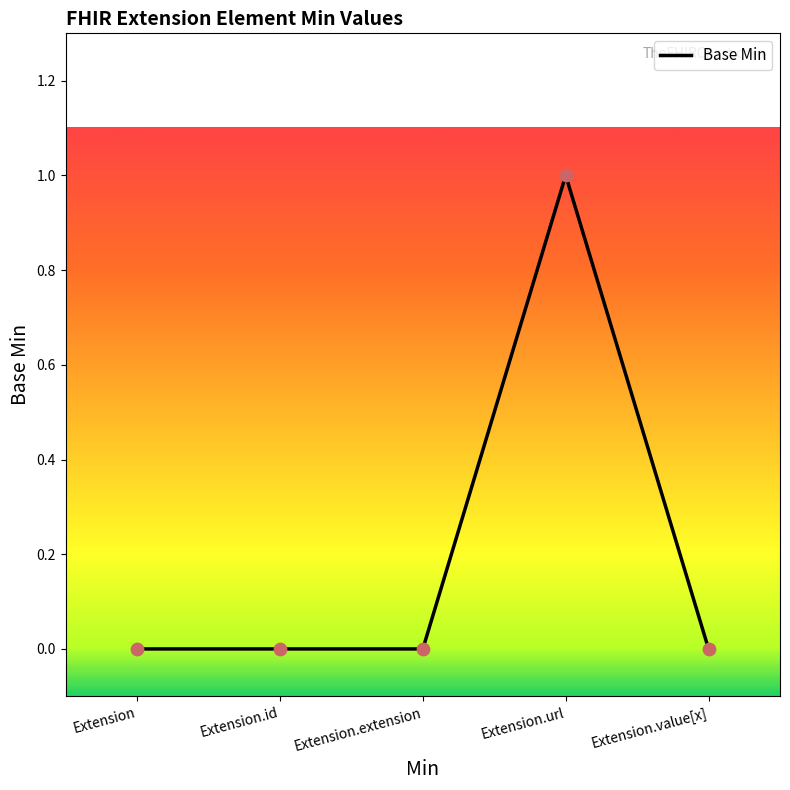

What is the change in value from Extension to Extension.url?

+1